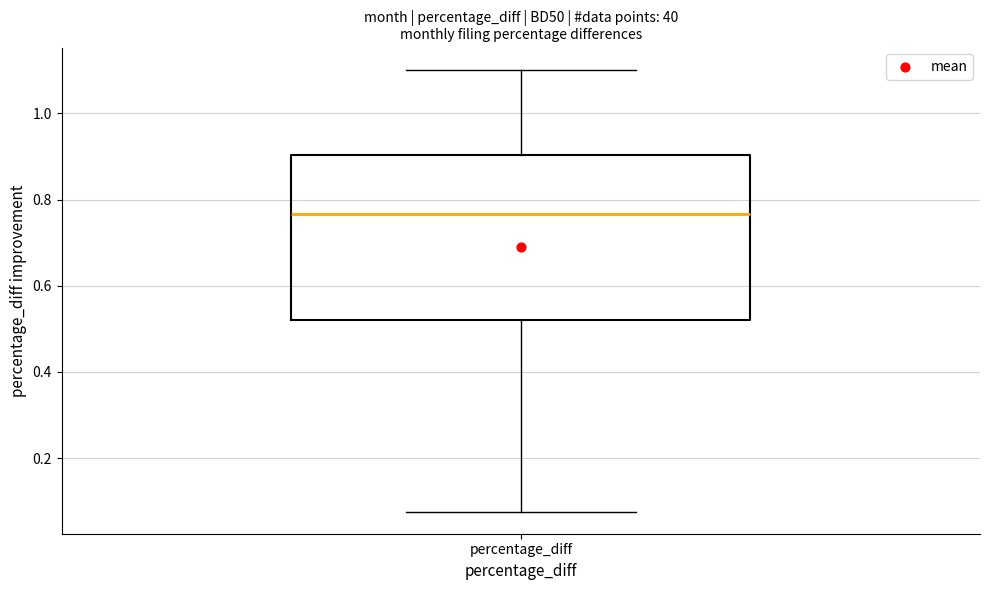

Read this box plot against the y-axis: the position of the median line, the range covered by the box, and the ends of both whiskers. The values are not printed on the chart, so give them approximately, as read against the axis.

median 0.76, box 0.52 to 0.90, whiskers 0.08 to 1.10